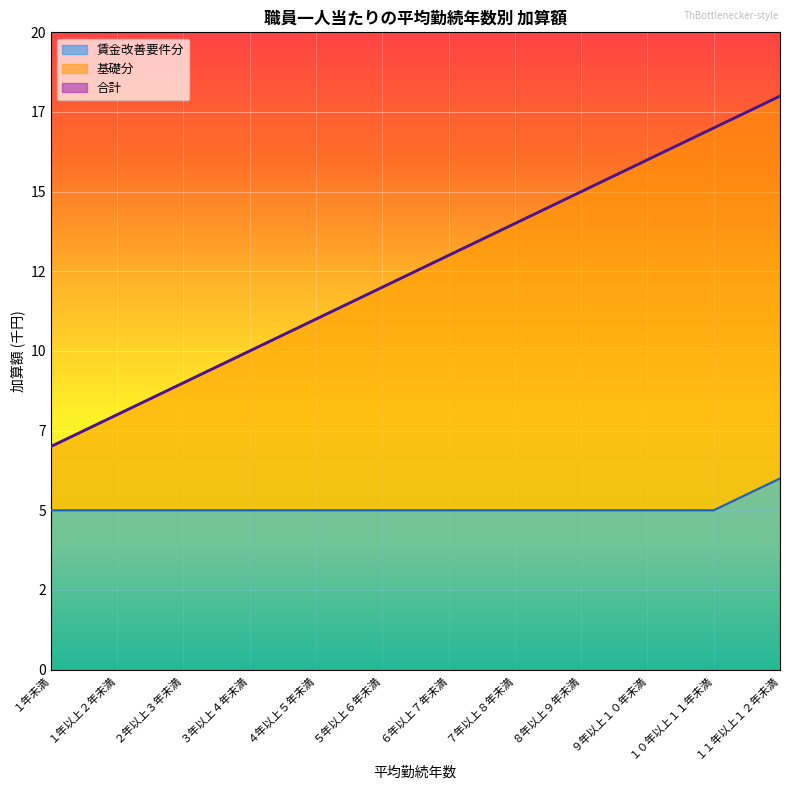

Reading right to left, list all the values displayed in this chart.

合計: １１年以上１２年未満=18	１０年以上１１年未満=17	９年以上１０年未満=16	８年以上９年未満=15	７年以上８年未満=14	６年以上７年未満=13	５年以上６年未満=12	４年以上５年未満=11	３年以上４年未満=10	２年以上３年未満=9	１年以上２年未満=8	１年未満=7
基礎分: １１年以上１２年未満=18	１０年以上１１年未満=17	９年以上１０年未満=16	８年以上９年未満=15	７年以上８年未満=14	６年以上７年未満=13	５年以上６年未満=12	４年以上５年未満=11	３年以上４年未満=10	２年以上３年未満=9	１年以上２年未満=8	１年未満=7
賃金改善要件分: １１年以上１２年未満=6	１０年以上１１年未満=5	９年以上１０年未満=5	８年以上９年未満=5	７年以上８年未満=5	６年以上７年未満=5	５年以上６年未満=5	４年以上５年未満=5	３年以上４年未満=5	２年以上３年未満=5	１年以上２年未満=5	１年未満=5